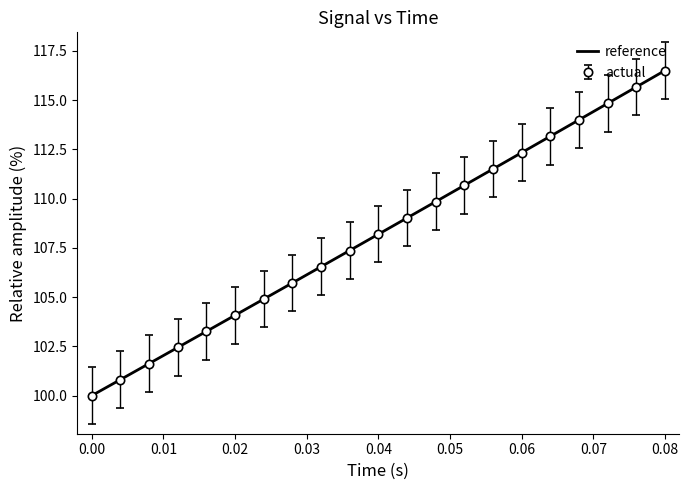

What is the smallest value displayed?

100.0